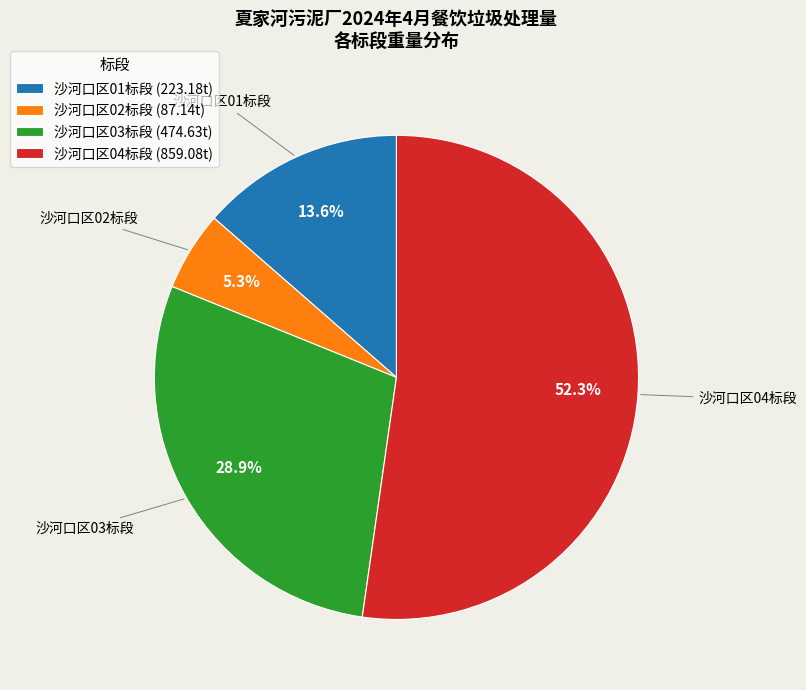

Count the number of slices in the pie.

4